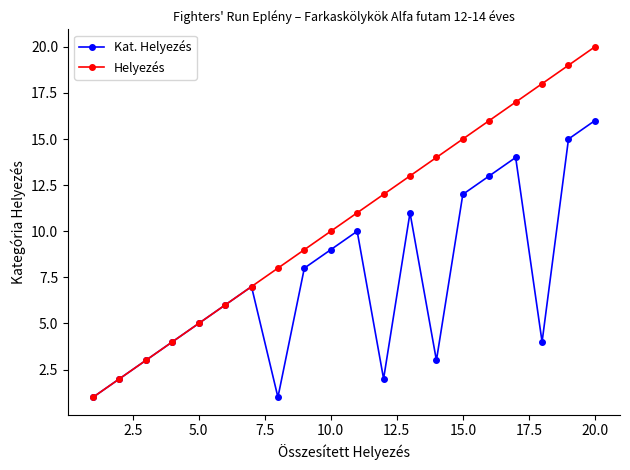

In Kat. Helyezés, how many points are lower than both neighbors (excluding endpoints)?

4